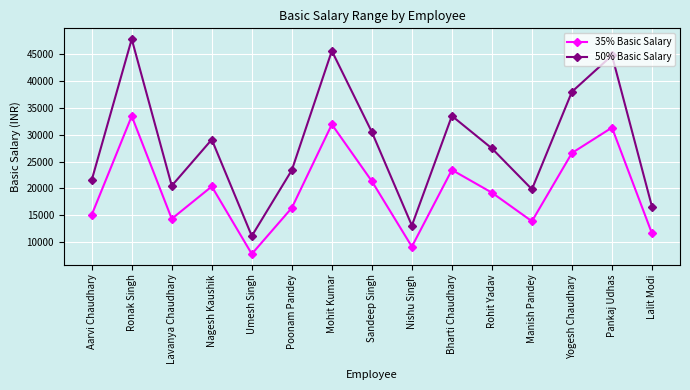

What is the spread (max minus min) of values at Lalit Modi?

4980